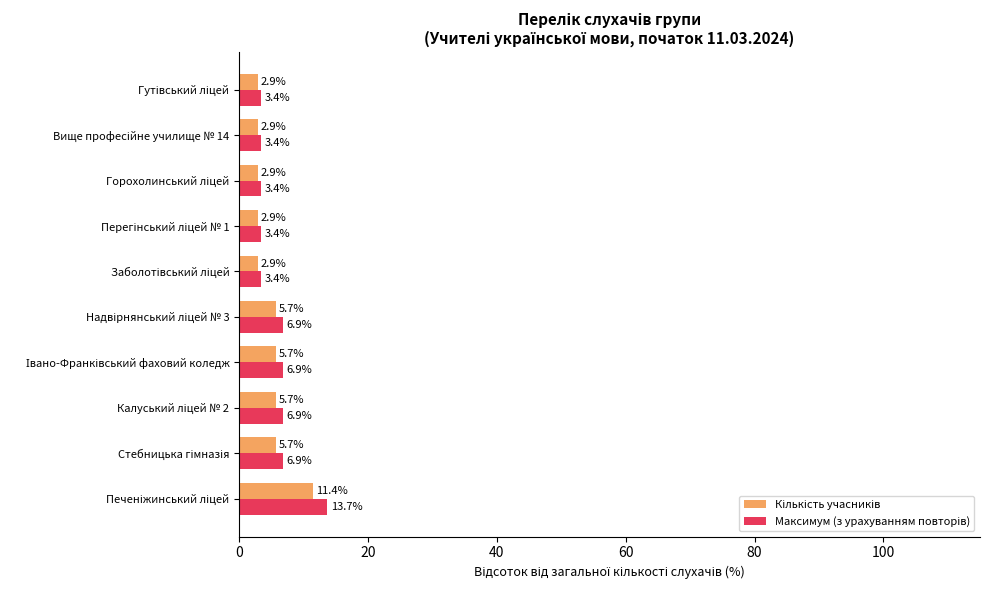

At how many categories does at least one series exceed 4?

5